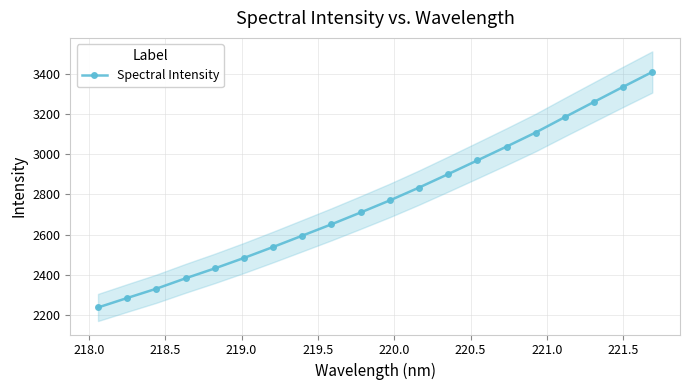

What is the highest value of the Spectral Intensity series?

3407.6